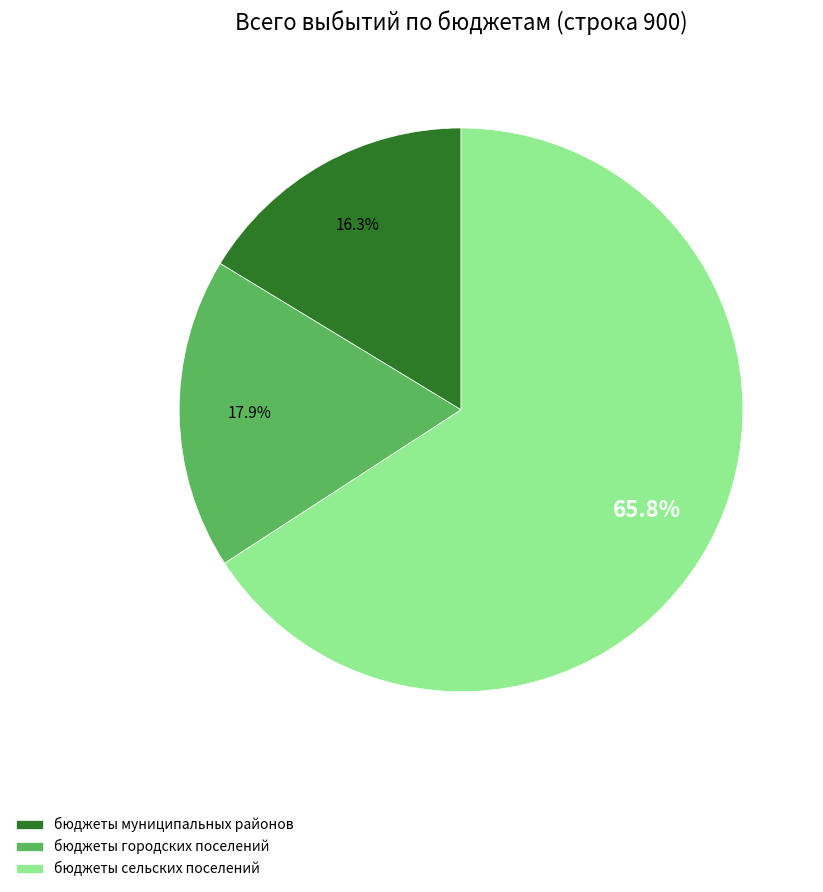

To the nearest percent, what portion does бюджеты муниципальных районов represent?

16%